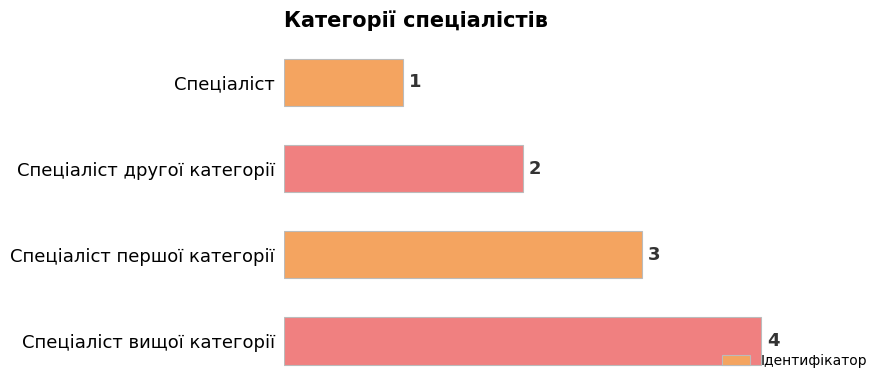

Is it true that the value at Спеціаліст першої категорії is 3?

True